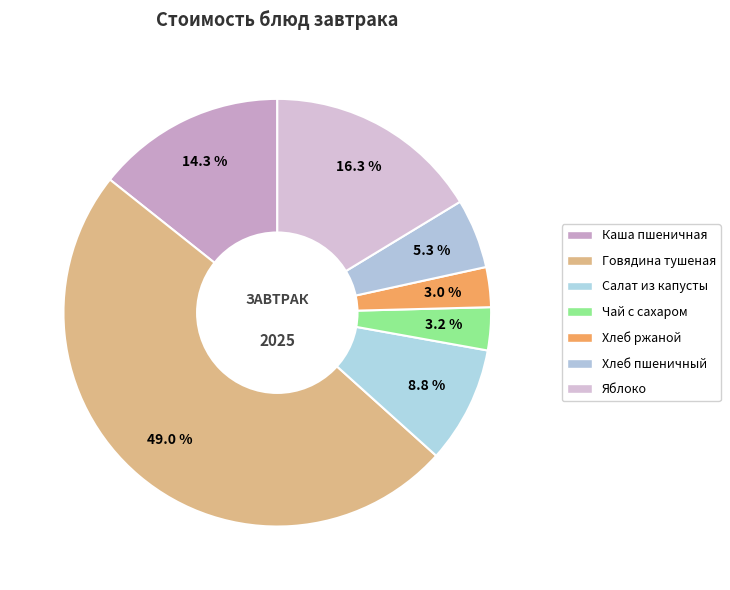

Is Яблоко the majority of the pie?

No